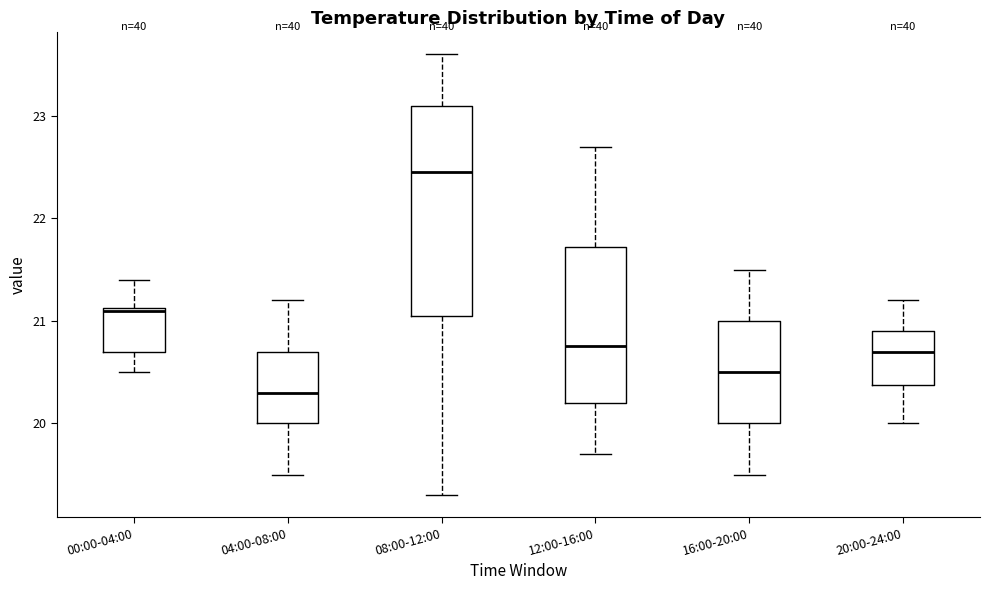

Where is the lower edge of the box for 08:00-12:00 on the y-axis? The values are not printed on the chart, so give them approximately, as read against the axis.

21.1